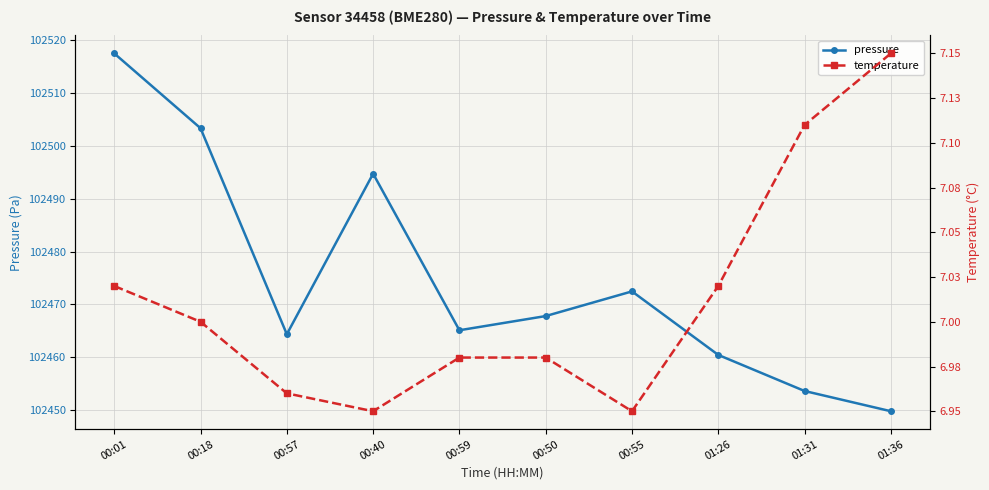

True or false: pressure and temperature intersect in this chart.

False